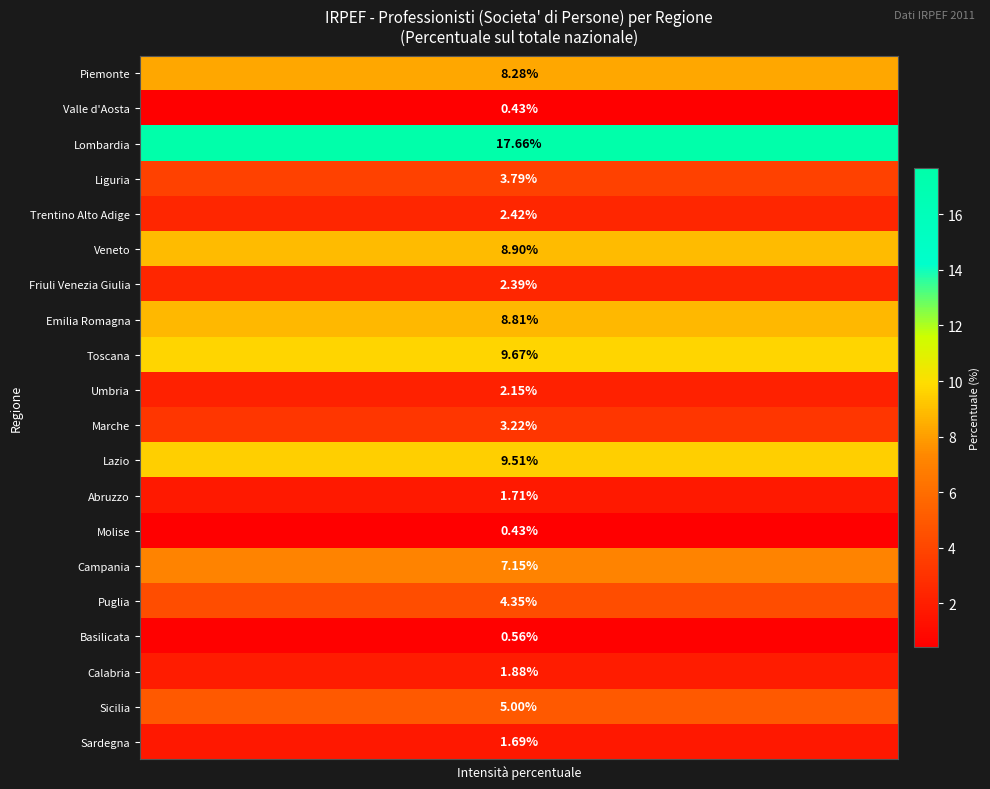

What is the spread (max minus min) of values at 1?

17.2